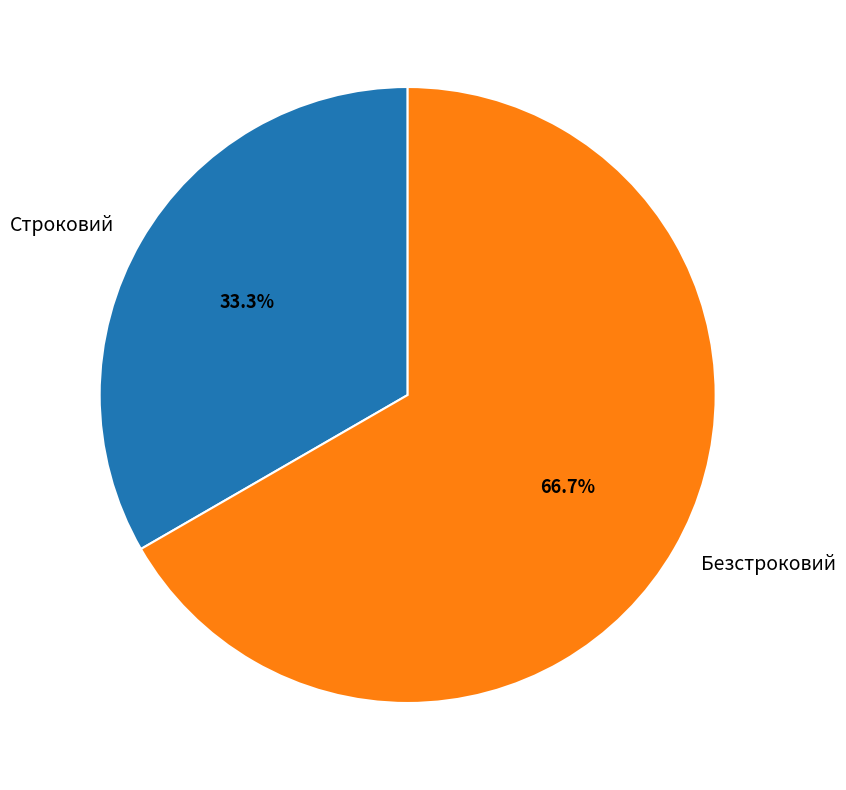

What percentage is the Безстроковий slice, to the nearest percent?

67%